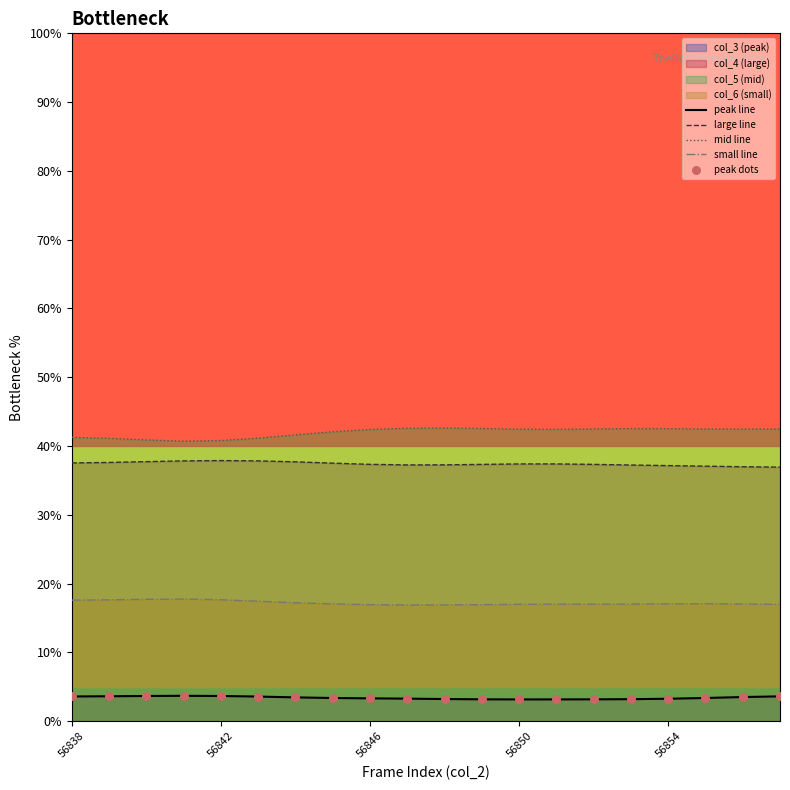

Which series reaches the maximum Y coordinate?

mid line